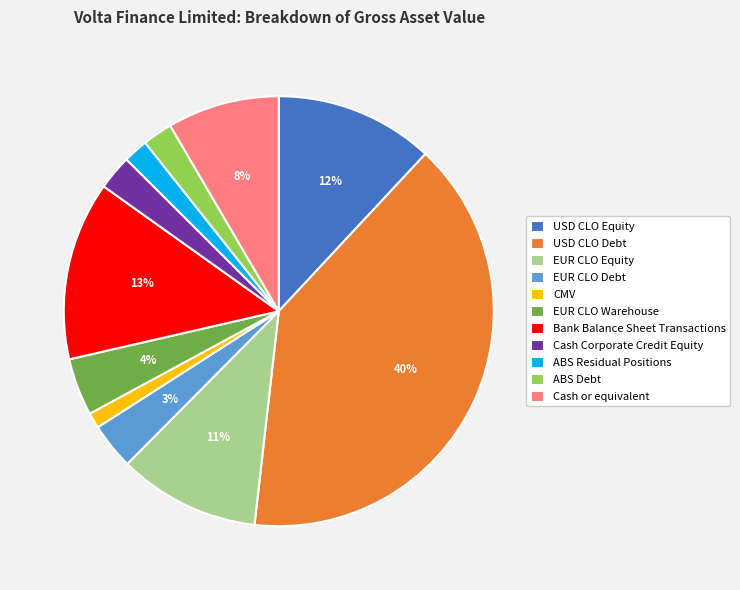

To the nearest percent, what is the combined percentage of Cash Corporate Credit Equity and Cash or equivalent?

11%